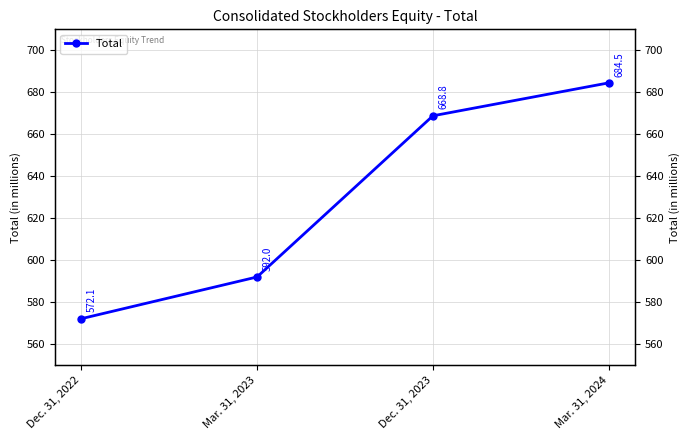

What is the difference between the values at Dec. 31, 2022 and Mar. 31, 2024?

112.4